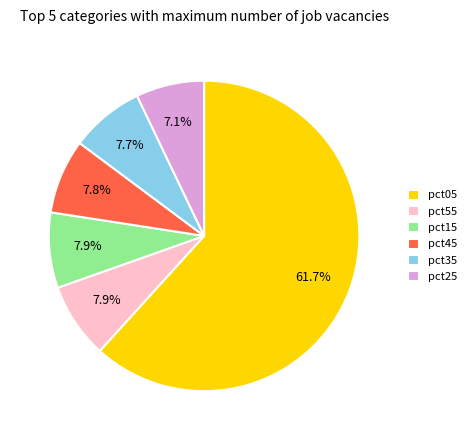

What is the ratio of the value at pct35 to the value at pct55?

1.0